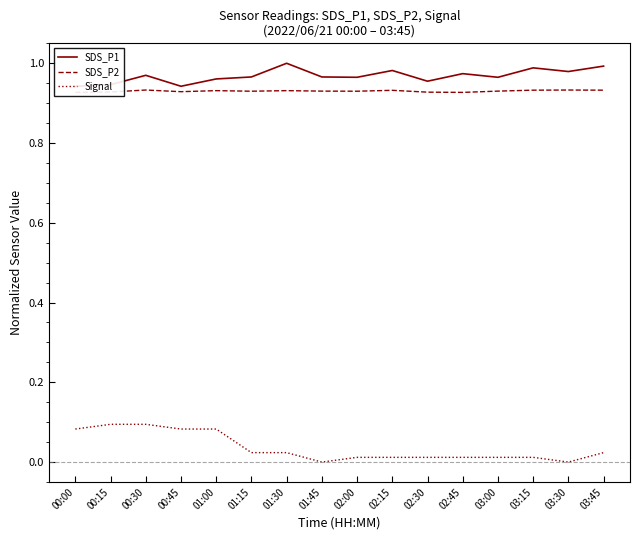

Rank the categories by SDS_P2 value from lowest to highest.

00:00, 02:45, 02:30, 00:15, 00:45, 01:15, 02:00, 01:45, 03:00, 01:00, 01:30, 02:15, 03:15, 03:45, 00:30, 03:30